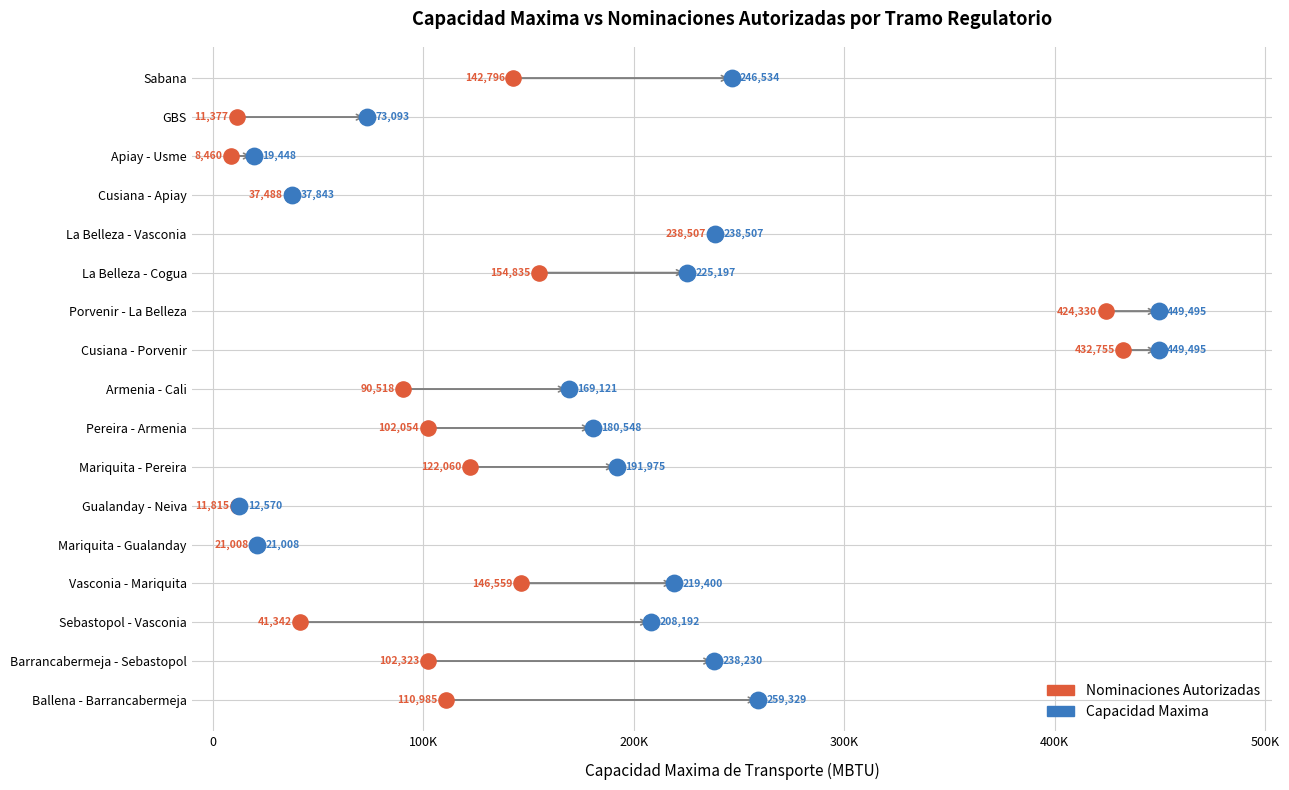

What are all the series names shown in the legend?

Nominaciones Autorizadas, Capacidad Maxima